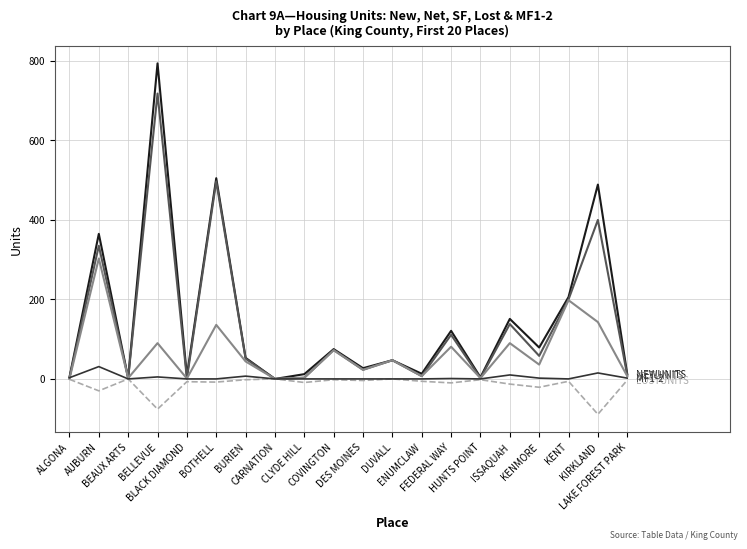

What is the minimum value shown in the chart?

-89